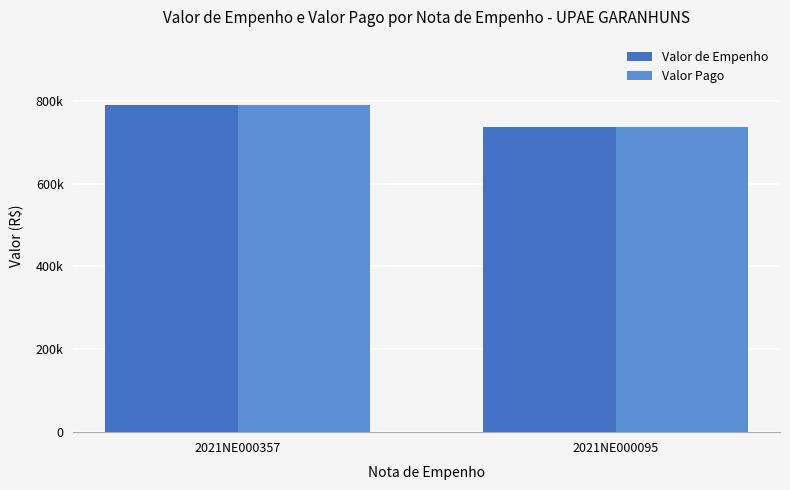

At which category is the sum across all series the highest?

2021NE000357